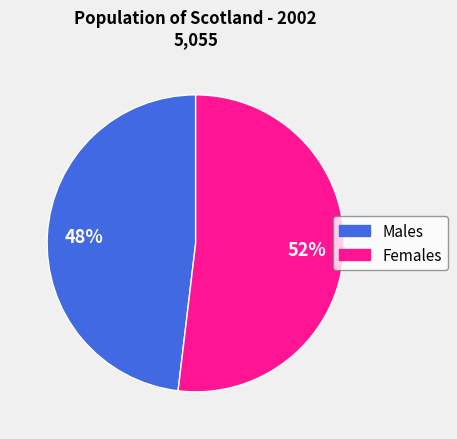

Rank the categories by value from lowest to highest.

Males, Females